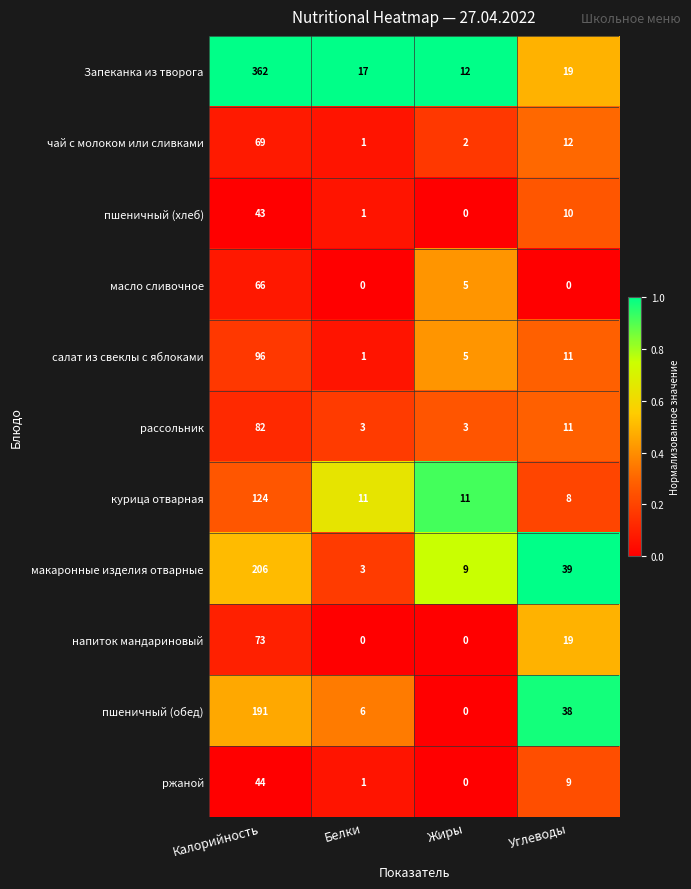

Which category has the lowest value in the пшеничный (обед) series?

Жиры